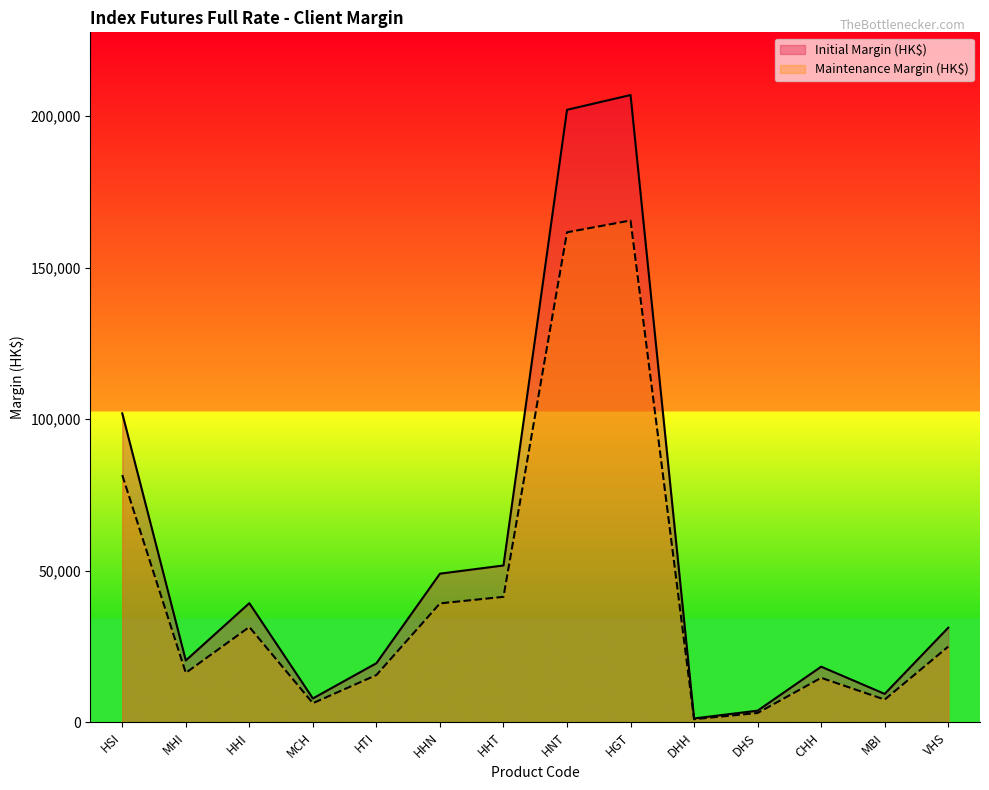

Rank the series at HHT from highest to lowest value.

Initial Margin (HK$), Maintenance Margin (HK$)